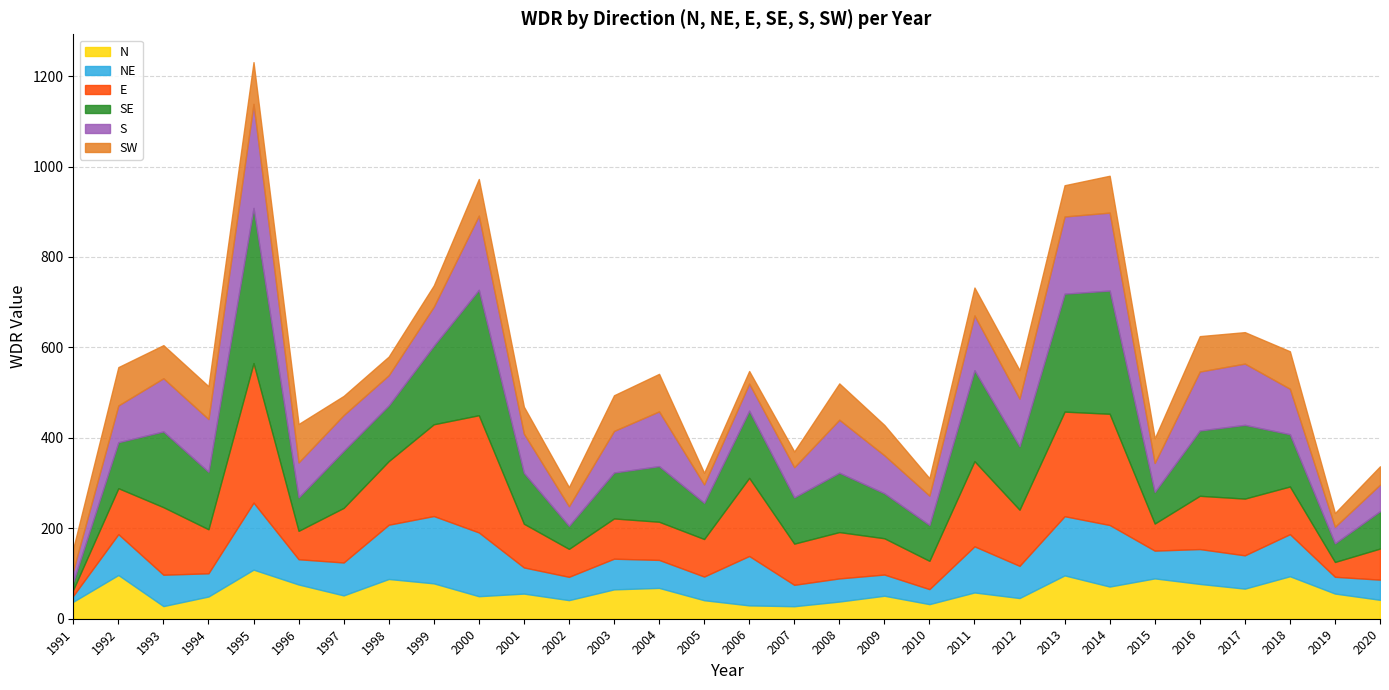

Which series ends up on top after the final intersection of NE and N?

NE